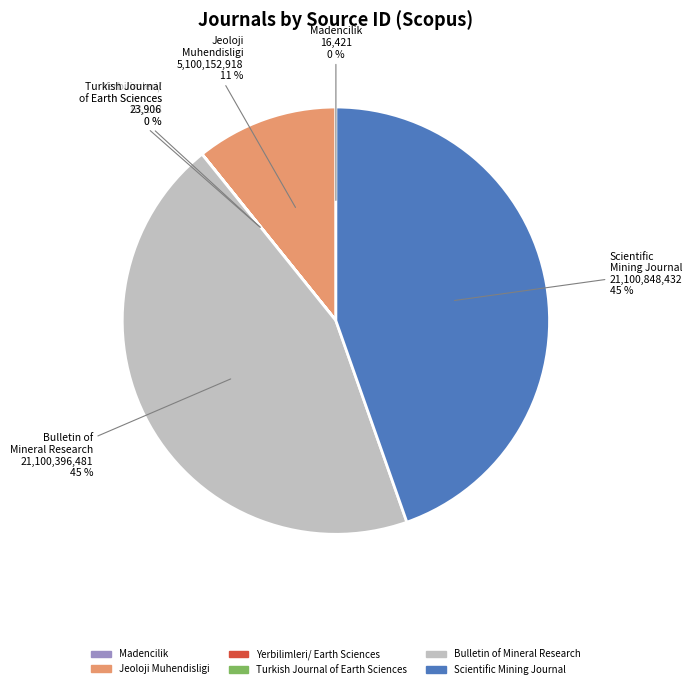

The Jeoloji Muhendisligi slice represents 11% of the pie. True or false?

True